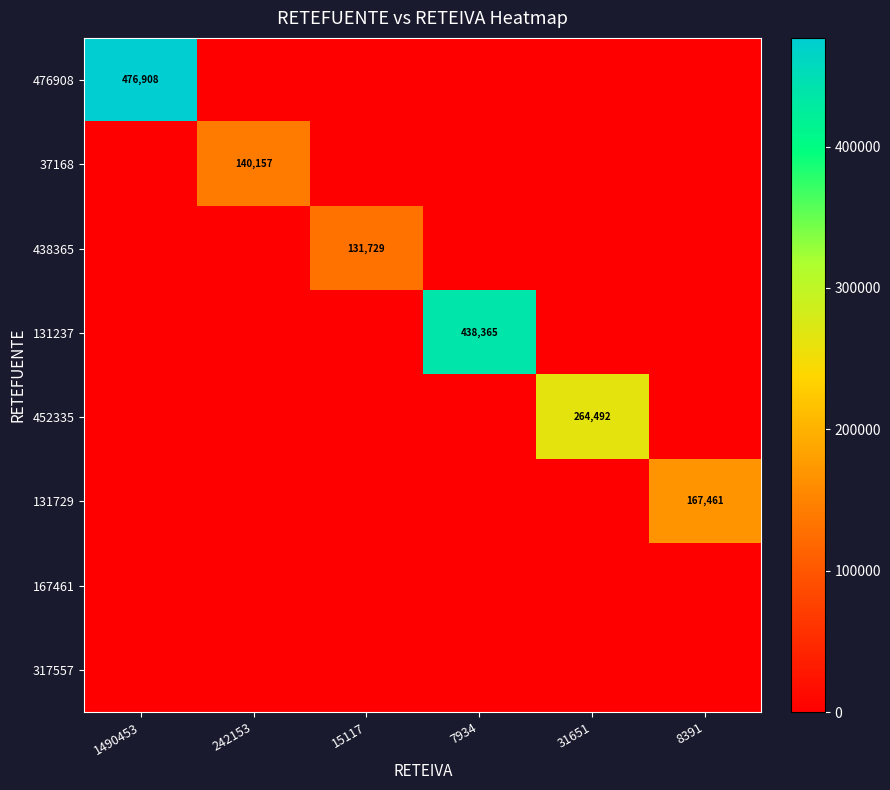

True or false: 476908 has a value of 476908 at 1490453.

True